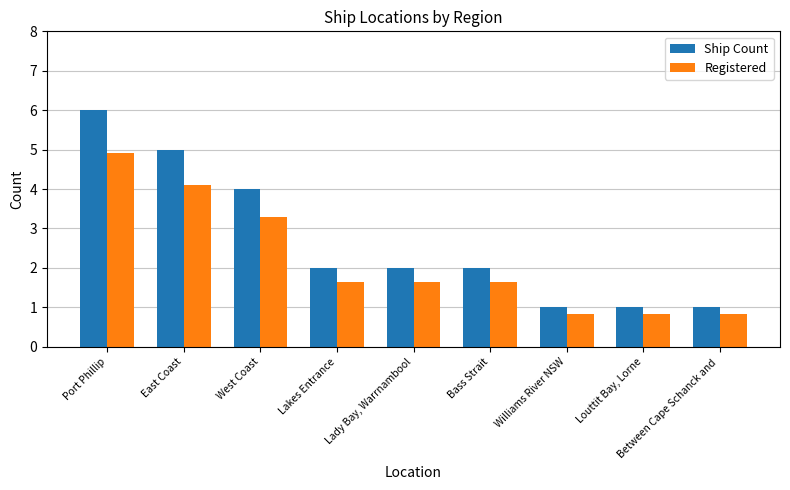

What is the maximum value shown in the chart?

6.0